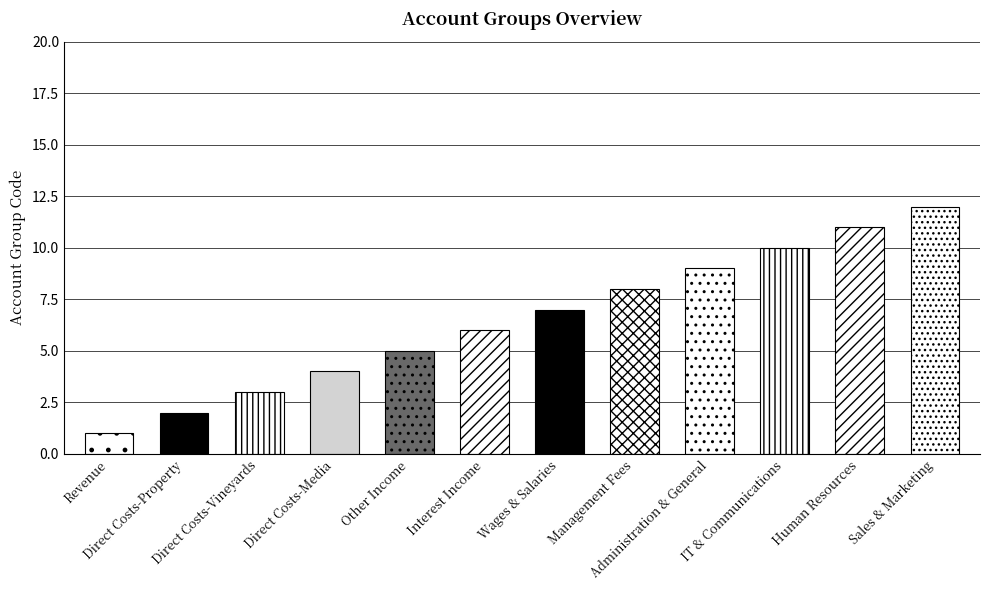

What is the label of the 6th bar from the left?

Interest Income